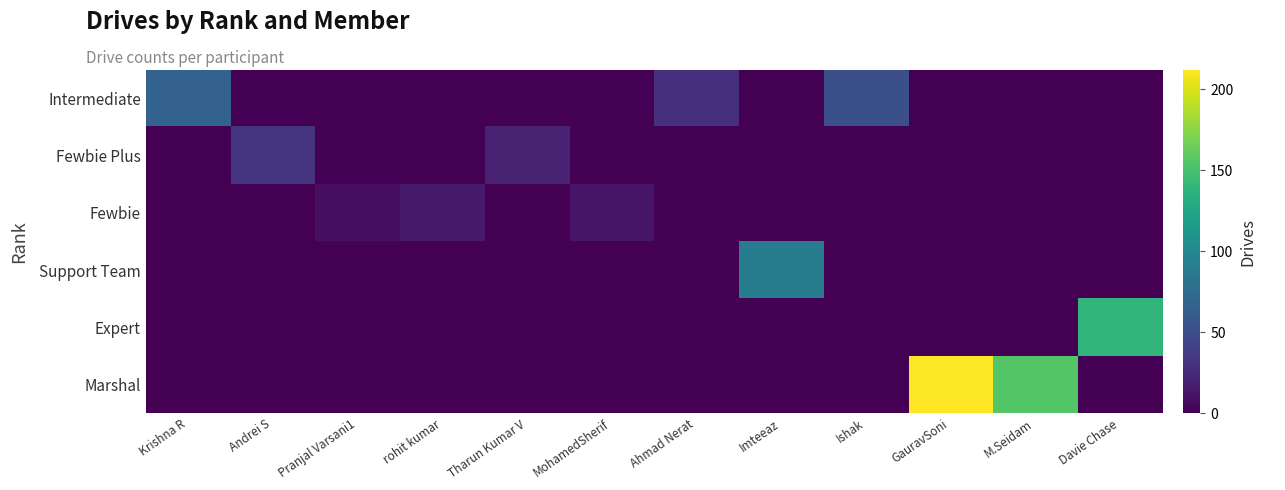

What is the difference between the highest and lowest values at rohit kumar?

15